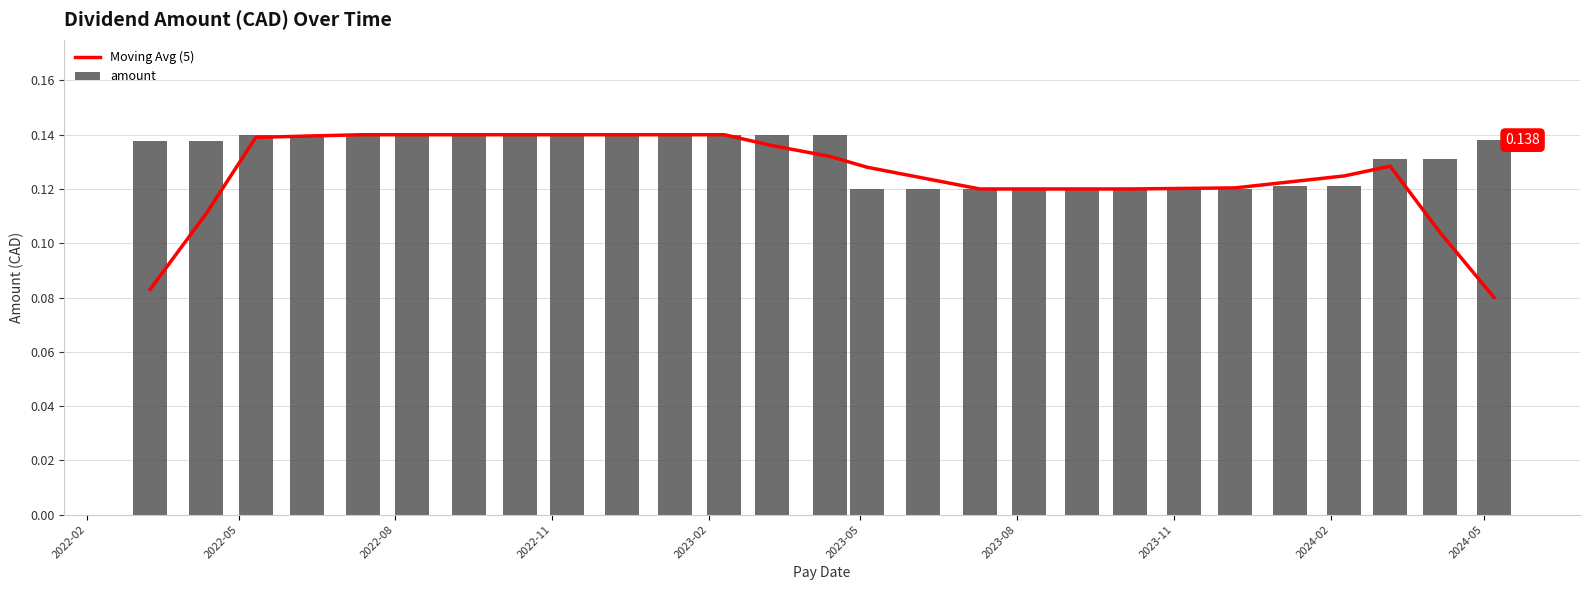

Which series has the largest range (max minus min)?

Moving Avg (5)